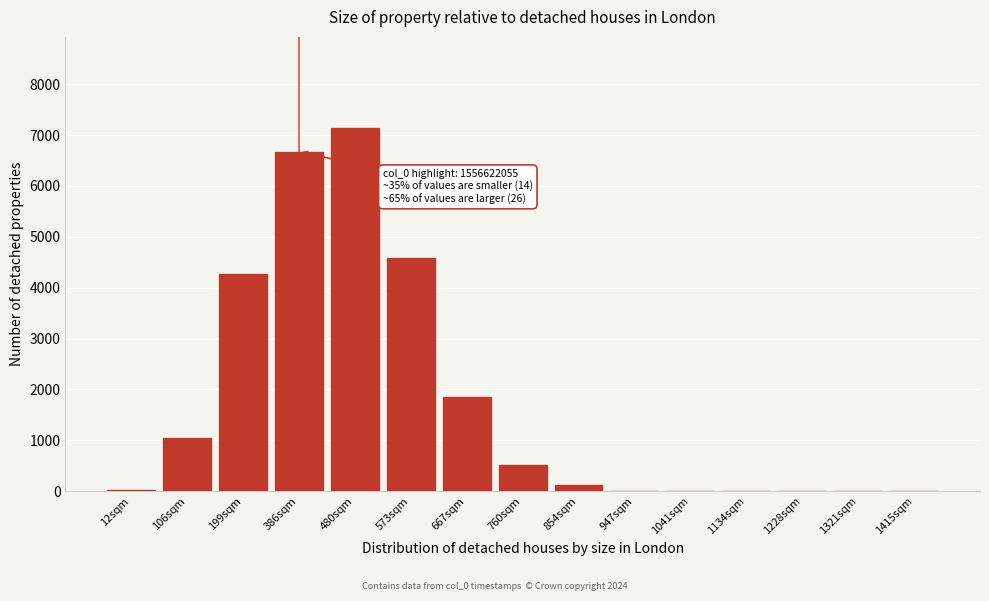

What is the sum of all values?

26243